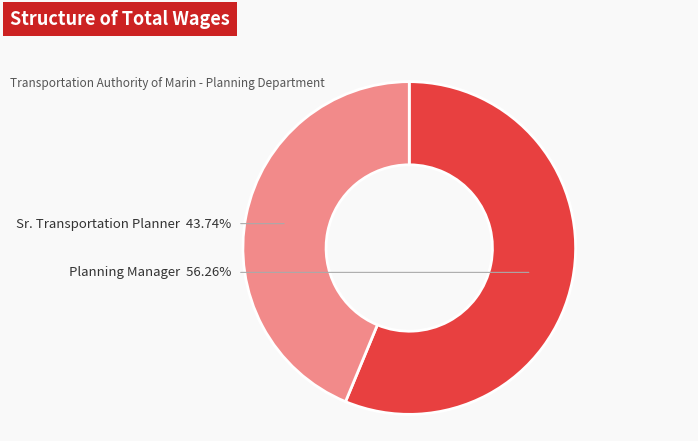

How much of the chart is everything except Planning Manager?

43.7%